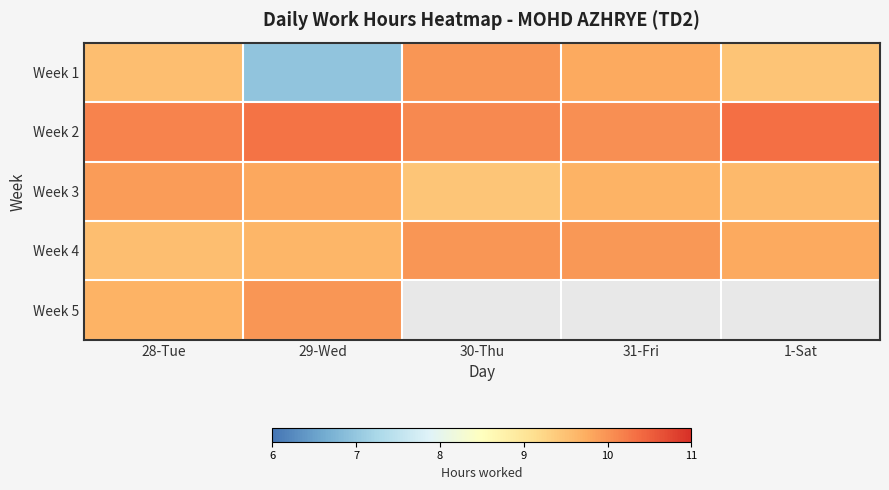

Reading right to left, extract all data points from this chart.

Week 1: 1-Sat=9.5	31-Fri=9.8	30-Thu=10.0	29-Wed=7.0	28-Tue=9.6
Week 2: 1-Sat=10.3	31-Fri=10.0	30-Thu=10.1	29-Wed=10.3	28-Tue=10.2
Week 3: 1-Sat=9.6	31-Fri=9.7	30-Thu=9.4	29-Wed=9.8	28-Tue=9.9
Week 4: 1-Sat=9.8	31-Fri=10.0	30-Thu=10.0	29-Wed=9.6	28-Tue=9.5
Week 5: 1-Sat=0.0	31-Fri=0.0	30-Thu=0.0	29-Wed=10.0	28-Tue=9.7